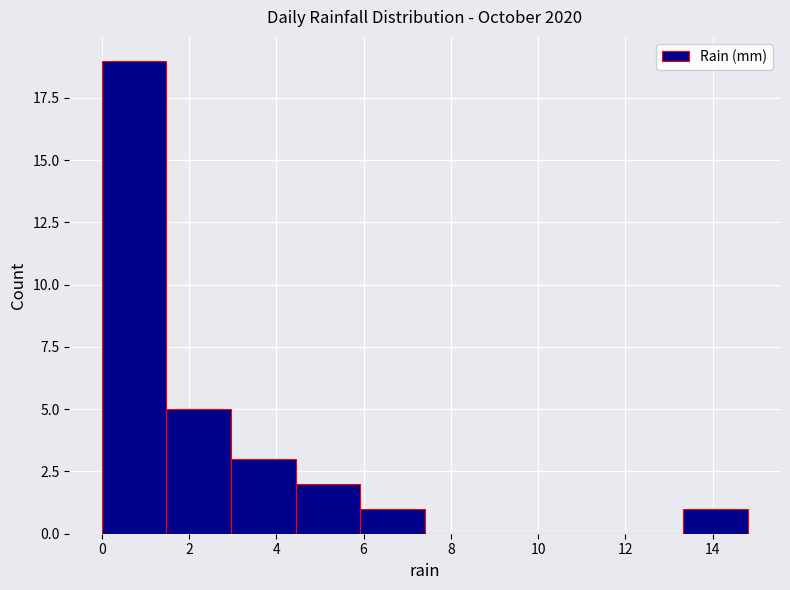

Over which range of the x-axis is the bar tallest?

0.00 to 1.48